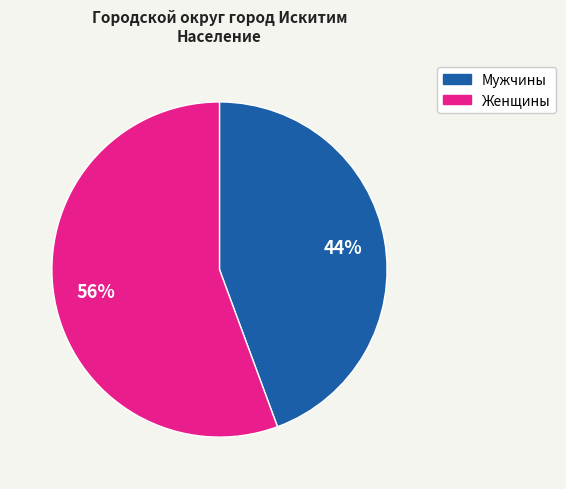

How many segments does this pie chart have?

2